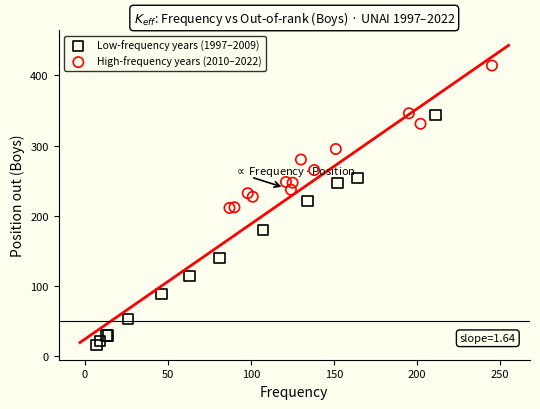

What are all the series names shown in the legend?

Low-frequency years (1997–2009), High-frequency years (2010–2022)